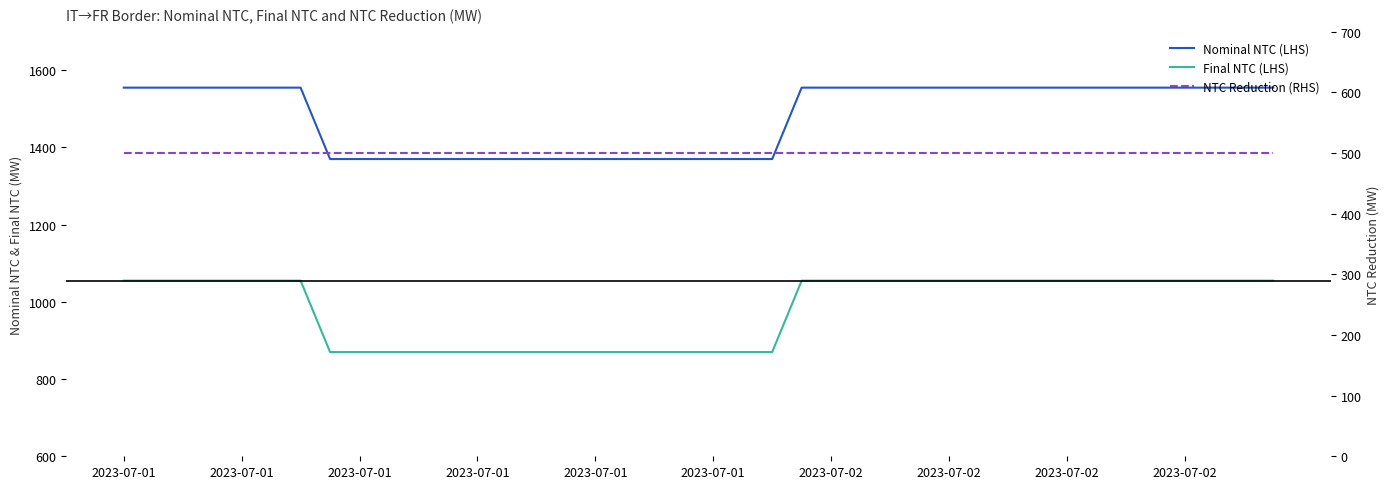

True or false: Nominal NTC (LHS) has a value of 1370 at 15.

True